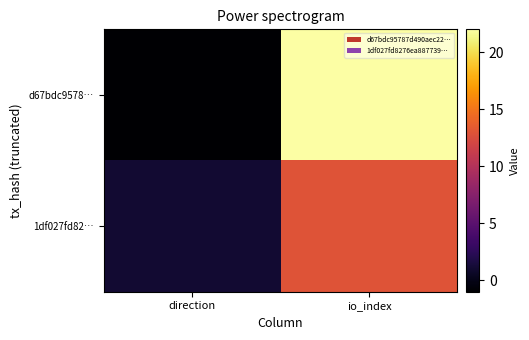

At which category does the chart reach its peak across all series?

io_index